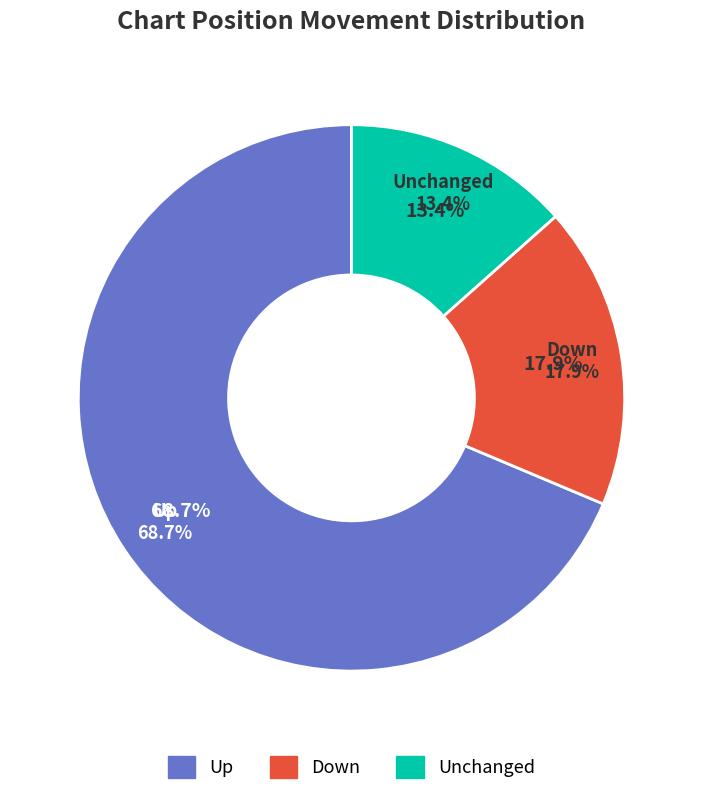

What is the largest slice in the pie chart?

up